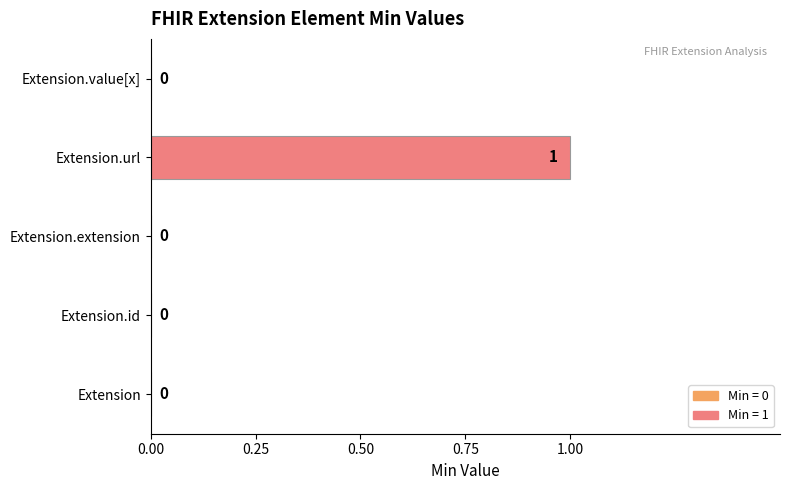

The chart shows a value of -1 at Extension.extension. True or false?

False